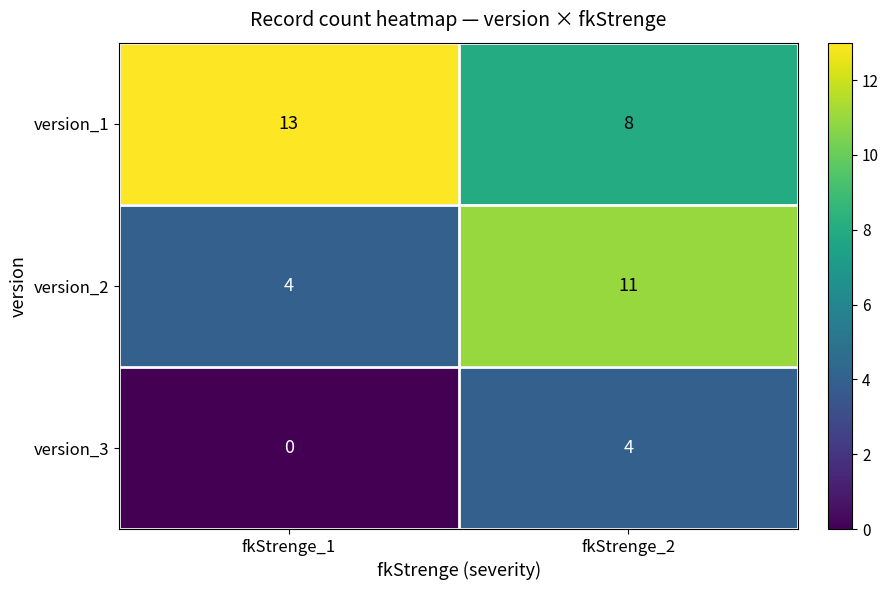

True or false: version_1 has a value of 8 at fkStrenge_2.

True